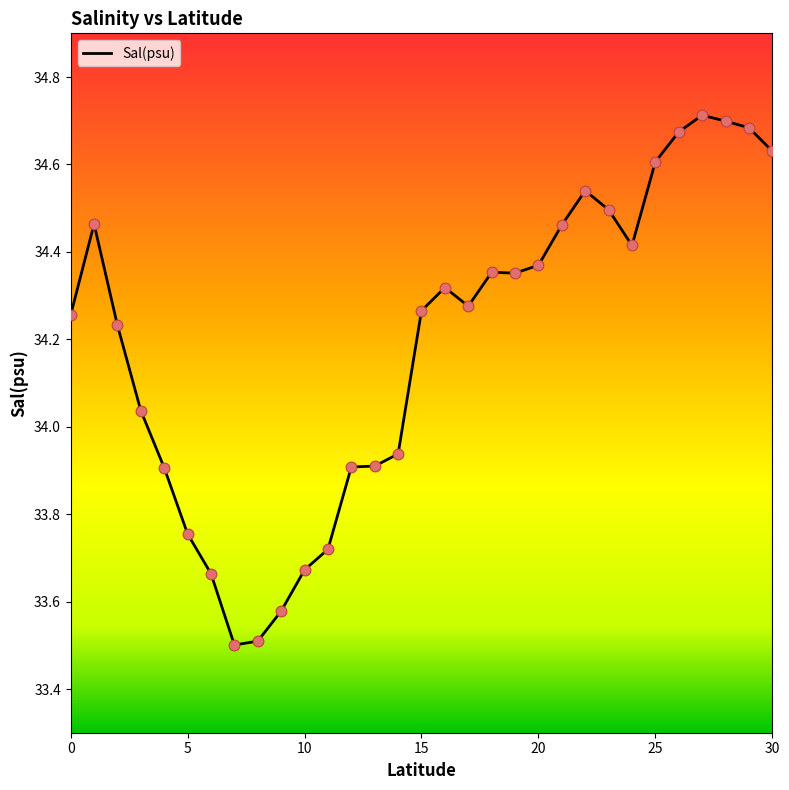

What is the difference between the maximum and minimum values?

1.2